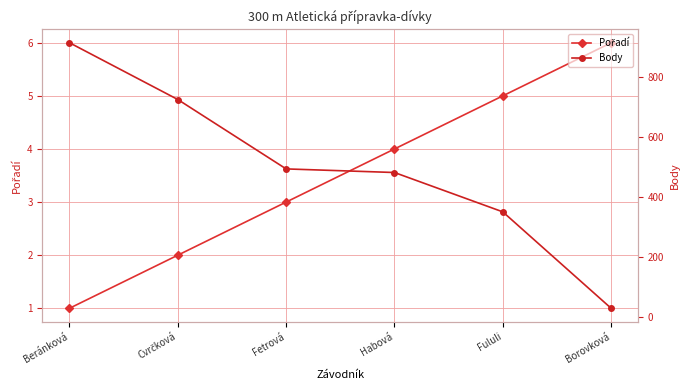

Which category has the lowest value in the Body series?

Borovková